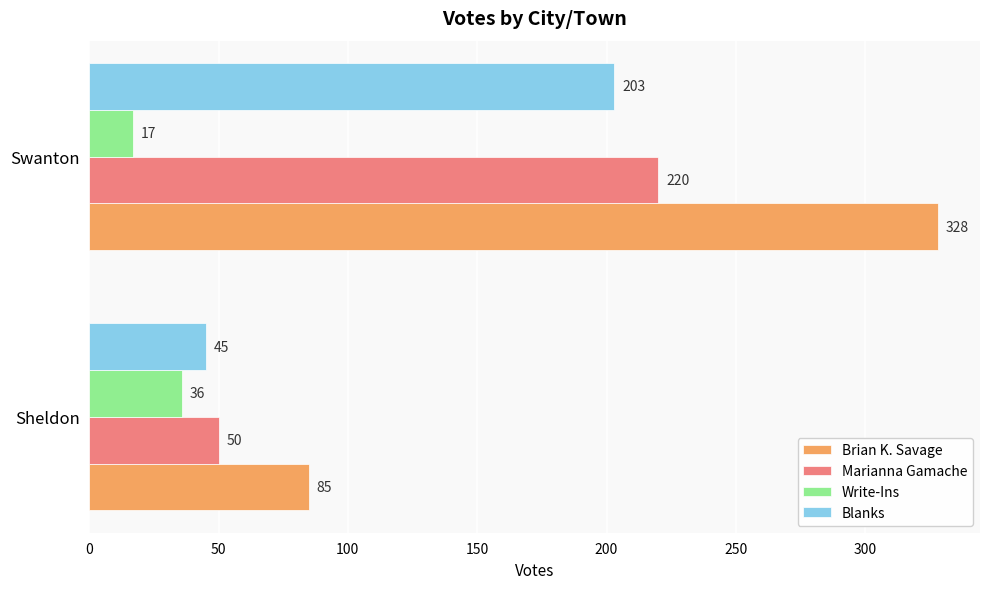

What is the difference between the highest and lowest values at Sheldon?

49